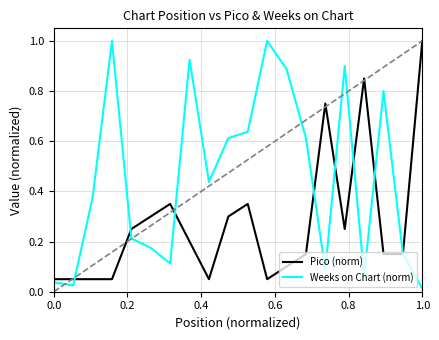

What is the maximum value for Pico (norm)?

1.0